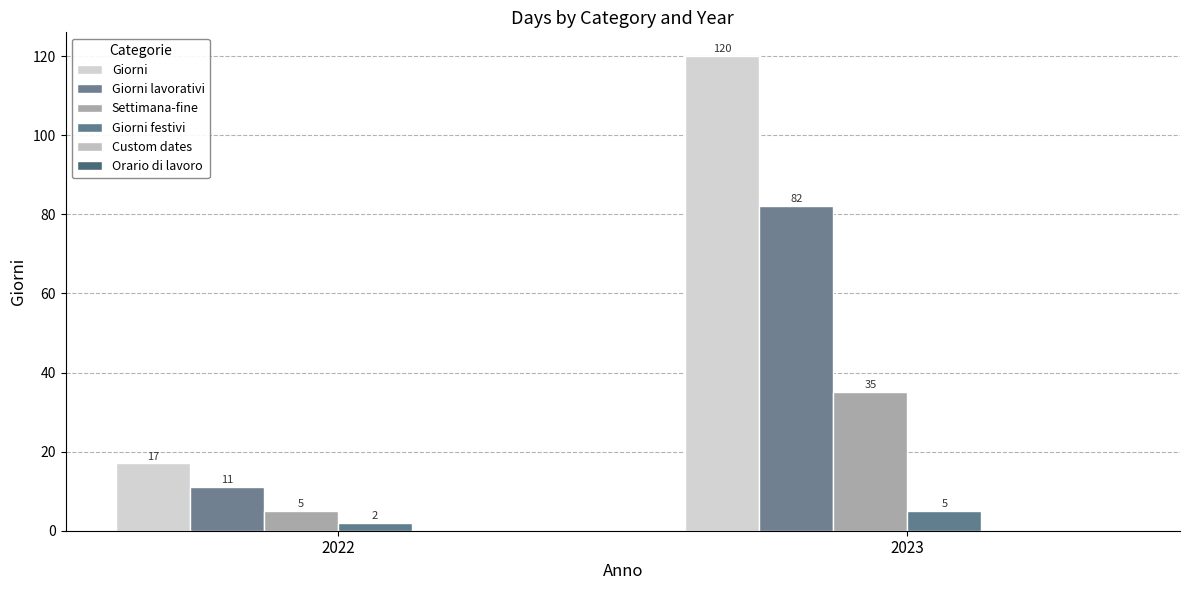

Which series changed the most between 2022 and 2023?

Giorni